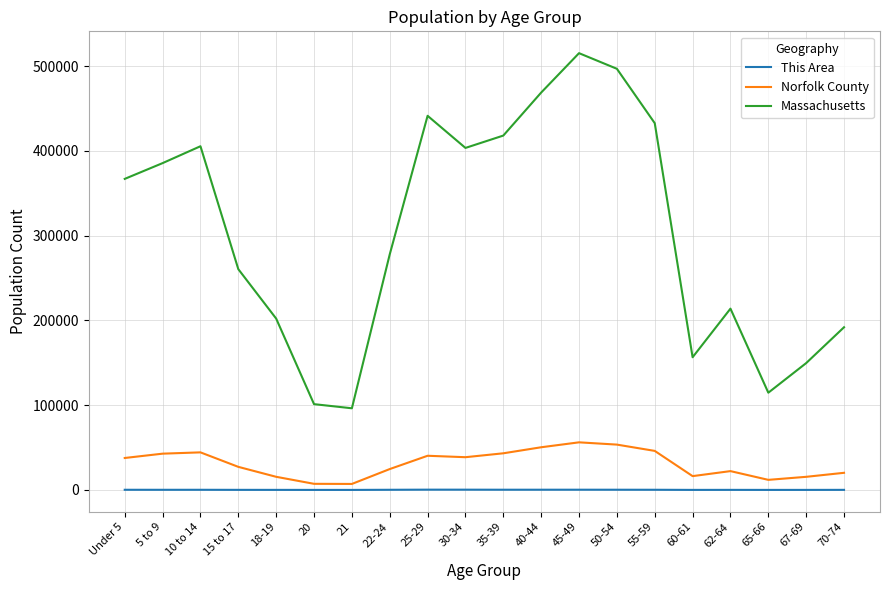

At which category is the sum across all series the highest?

45-49